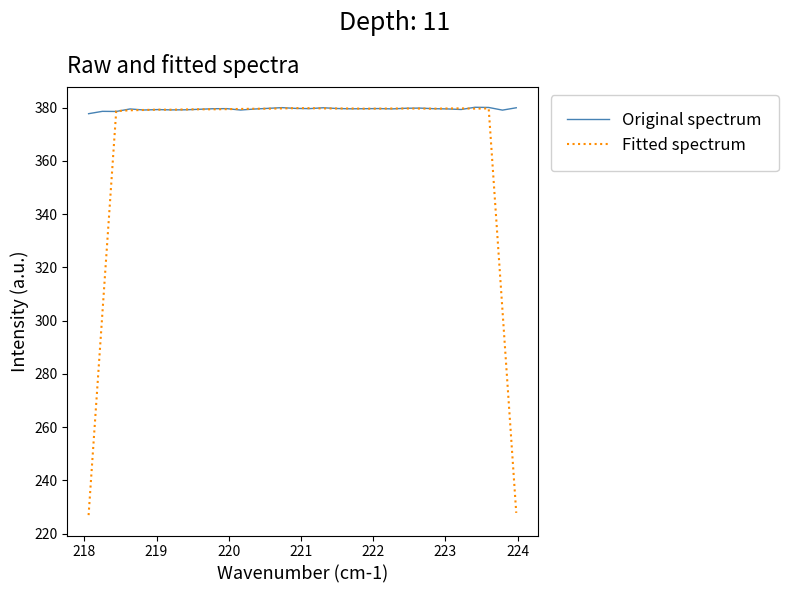

What is the maximum value shown in the chart?

380.1